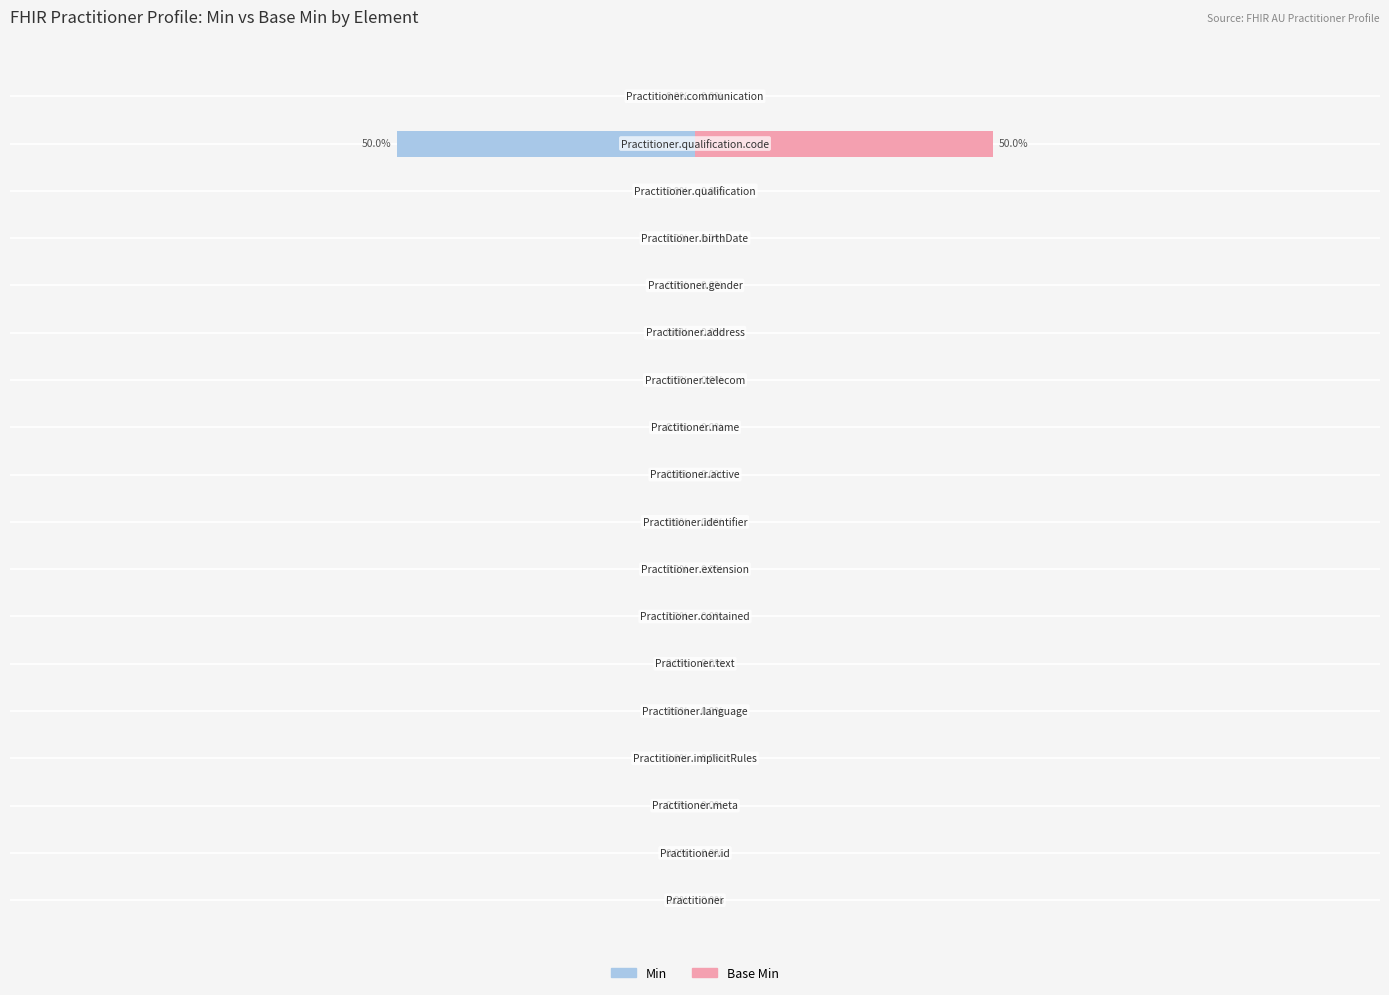

Reading left to right, list all the values displayed in this chart.

Min: 0=0	1=0	2=0	3=0	4=0	5=0	6=0	7=0	8=0	9=0	10=0	11=0	12=0	13=0	14=0	15=0	16=-50	17=0
Base Min: 0=0	1=0	2=0	3=0	4=0	5=0	6=0	7=0	8=0	9=0	10=0	11=0	12=0	13=0	14=0	15=0	16=50	17=0